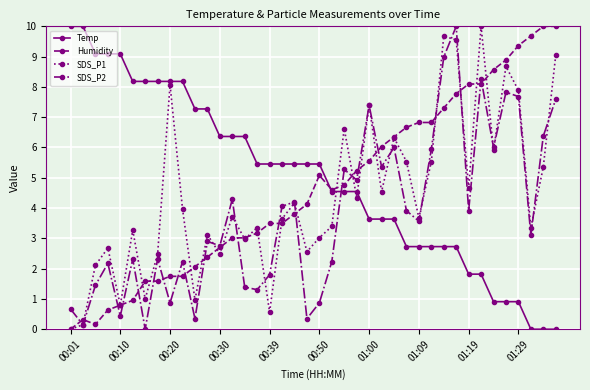

What is the maximum value shown in the chart?

10.0